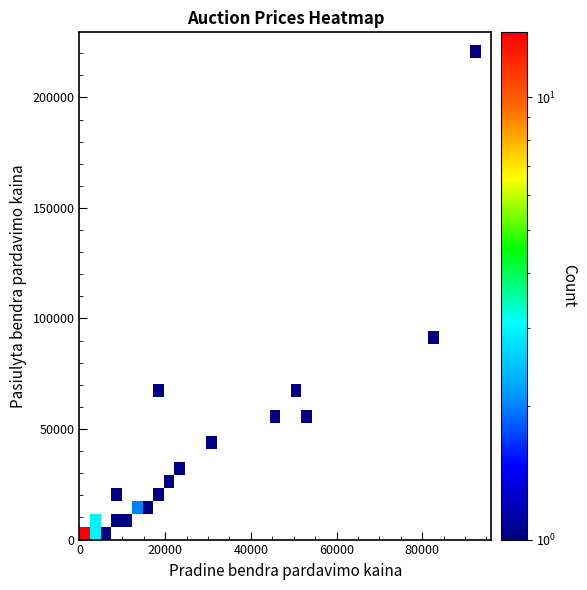

How many series are shown in this chart?

39